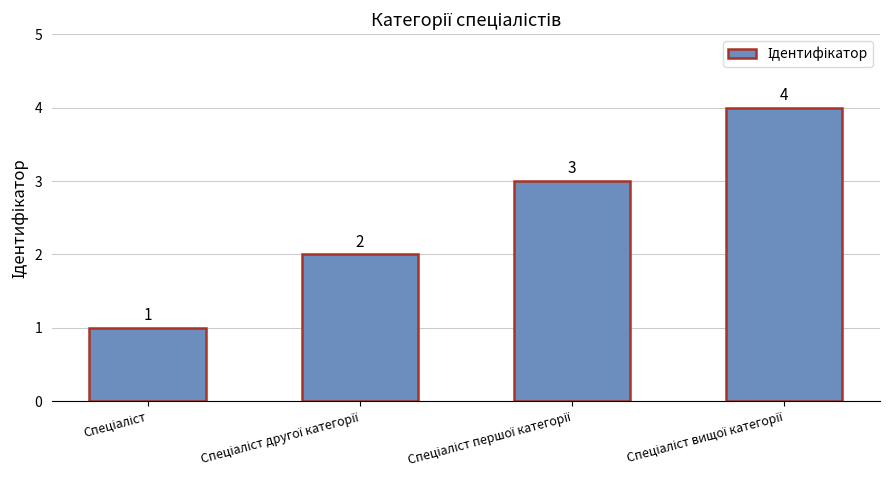

How many series are shown in this chart?

1